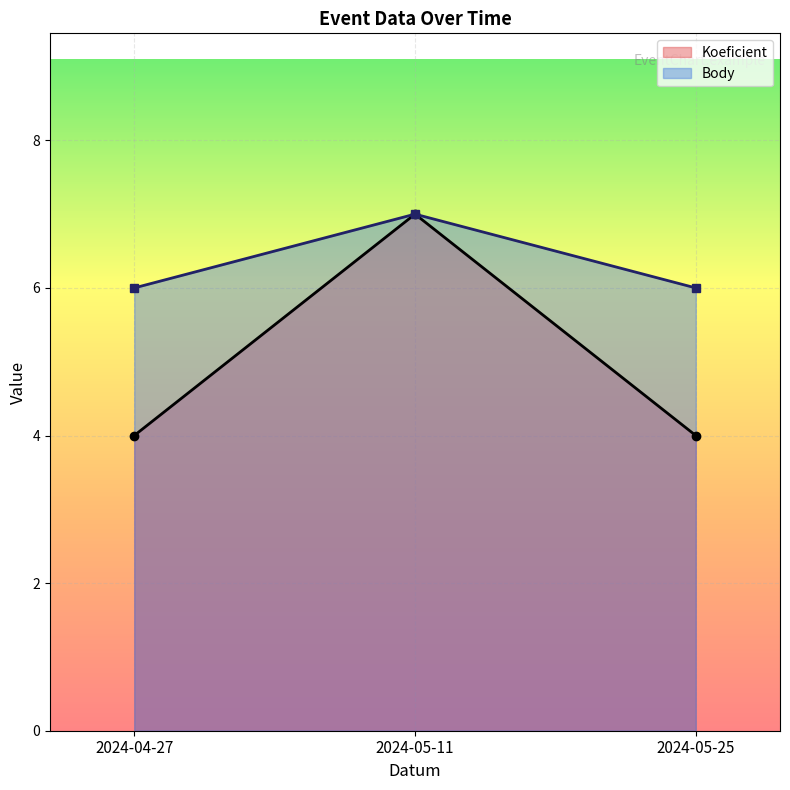

List the series in order of their peak value, highest first.

Koeficient, Body